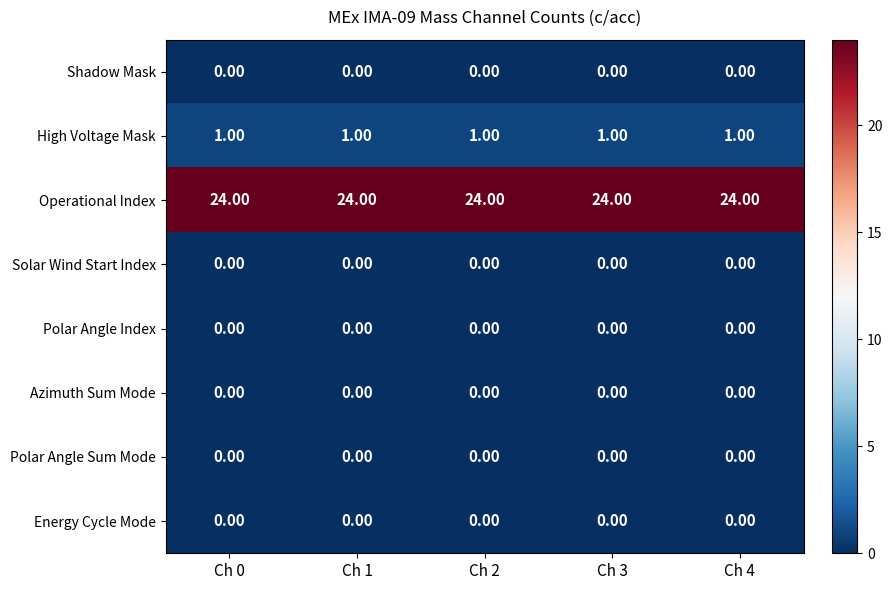

Is the value of Energy Cycle Mode at Ch 1 greater than the value of High Voltage Mask at Ch 1?

No